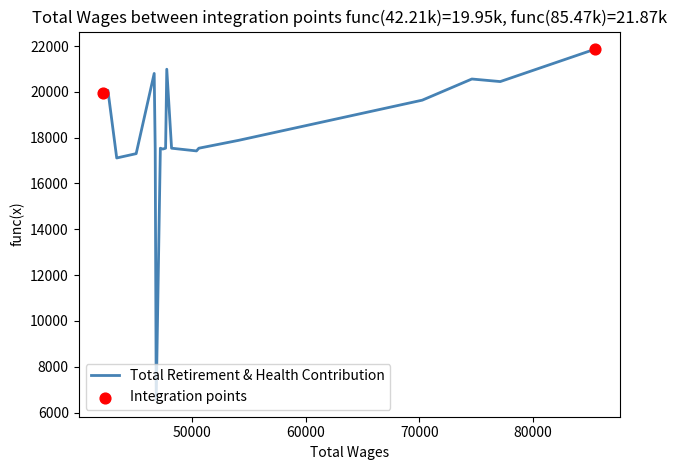

What is the difference between the maximum and minimum values?

15281